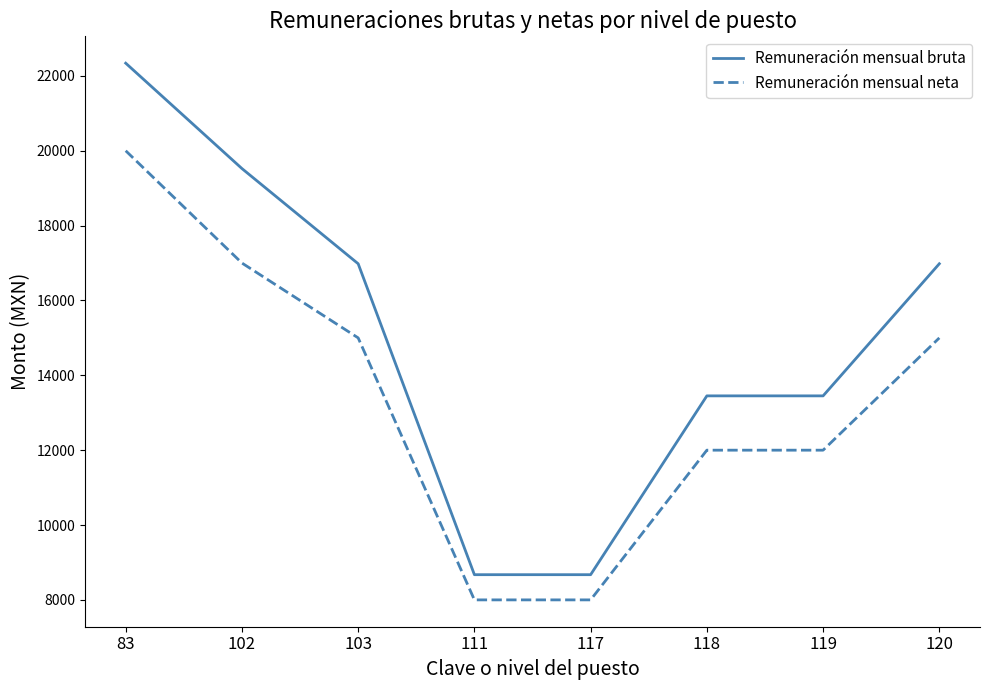

At 118, list the series in order from smallest to largest.

Remuneración mensual neta, Remuneración mensual bruta